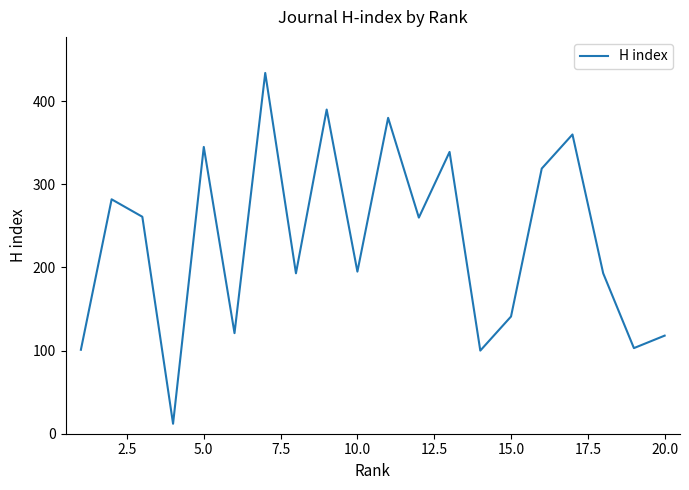

What is the difference between the maximum and minimum values?

422